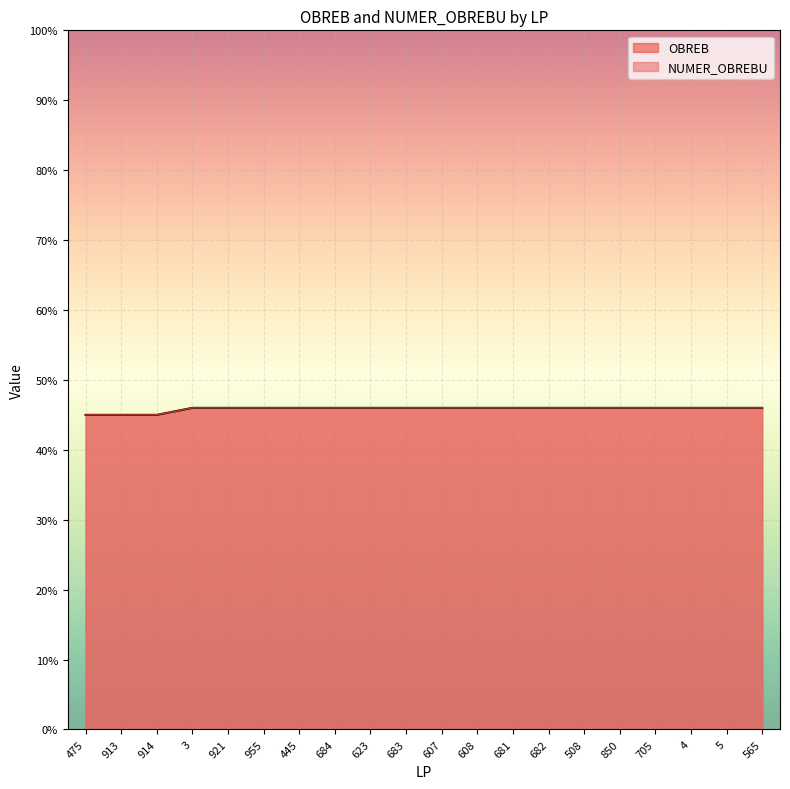

How many data points in OBREB are less than 46?

3